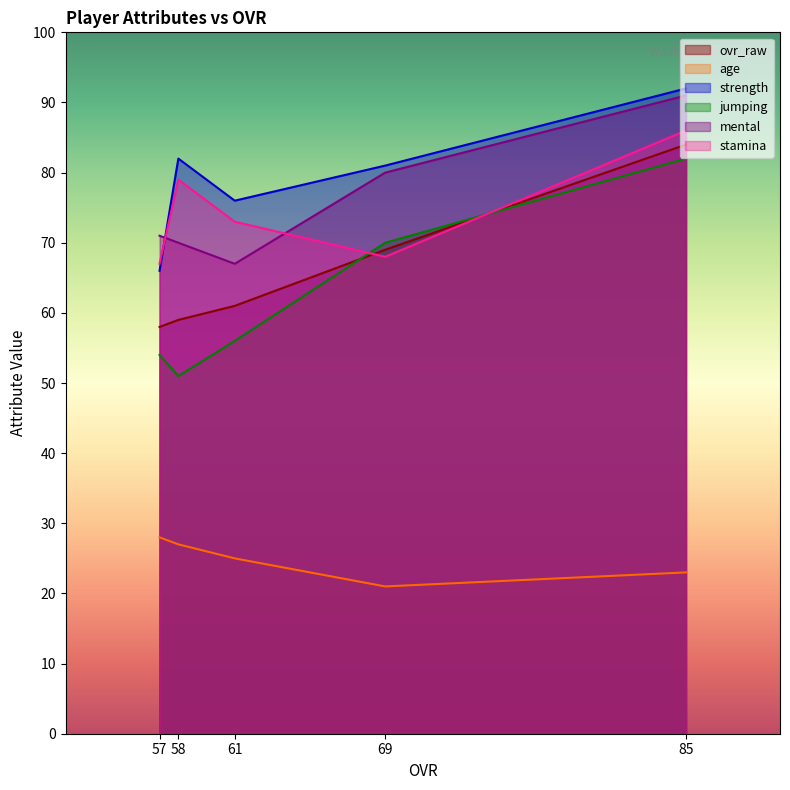

True or false: ovr_raw has more than 1 interior local peaks.

False